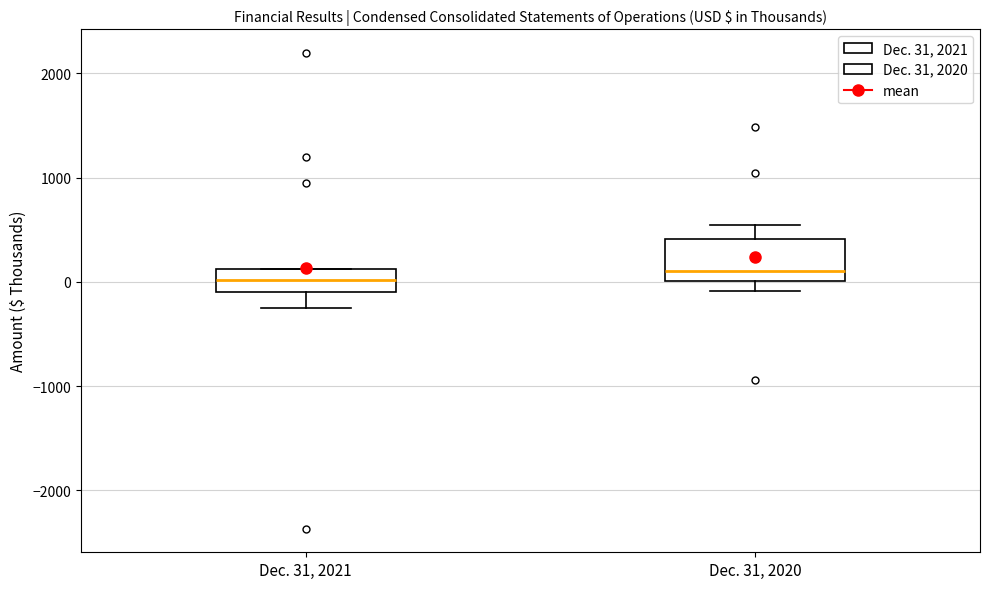

Reading left to right, transcribe this box plot: for each box, give where its median line is, the range the box spans, and where its two whiskers end, as read against the y-axis. The values are not printed on the chart, so give them approximately, as read against the axis.

Dec. 31, 2021: median 0, box -100 to 100, whiskers -200 to 100
Dec. 31, 2020: median 100, box 0 to 400, whiskers -100 to 500